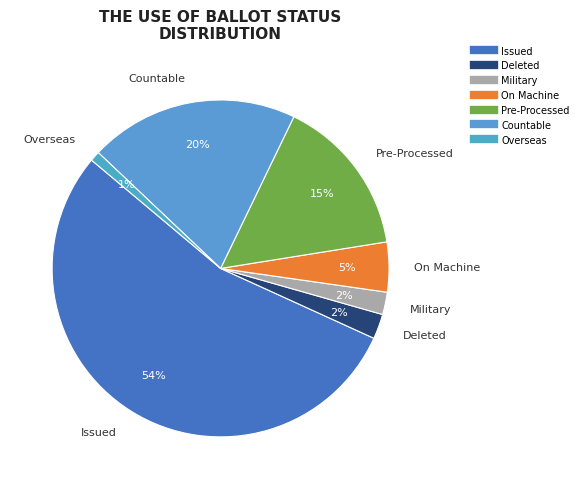

How many segments does this pie chart have?

7